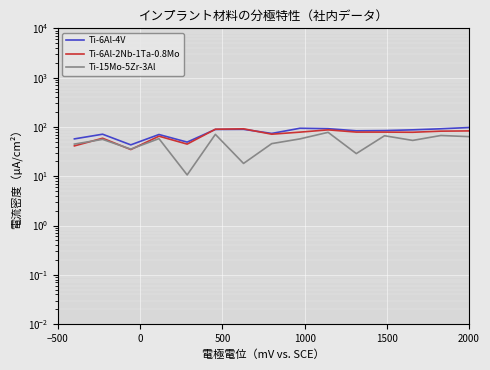

How many data points does each series have?

15